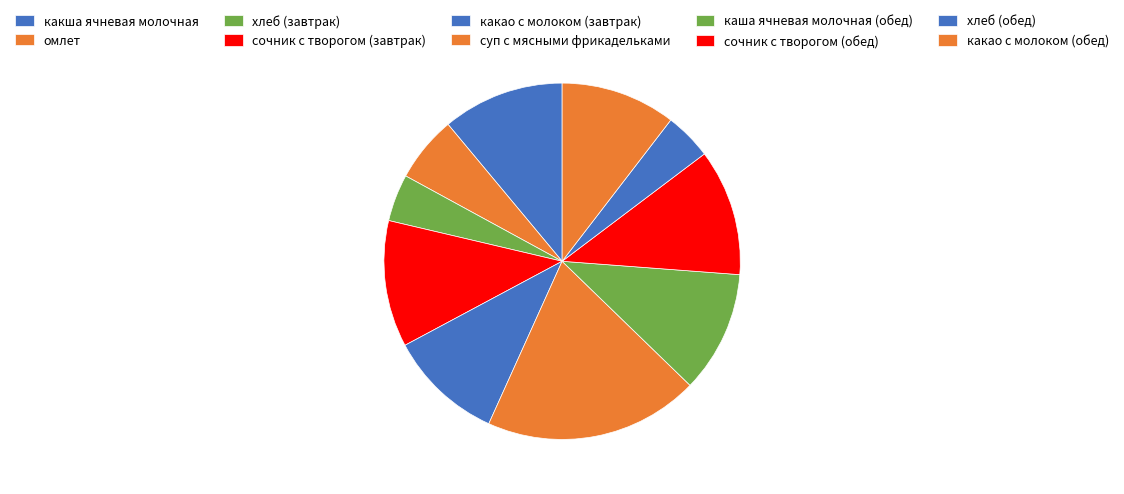

Count the number of slices in the pie.

10